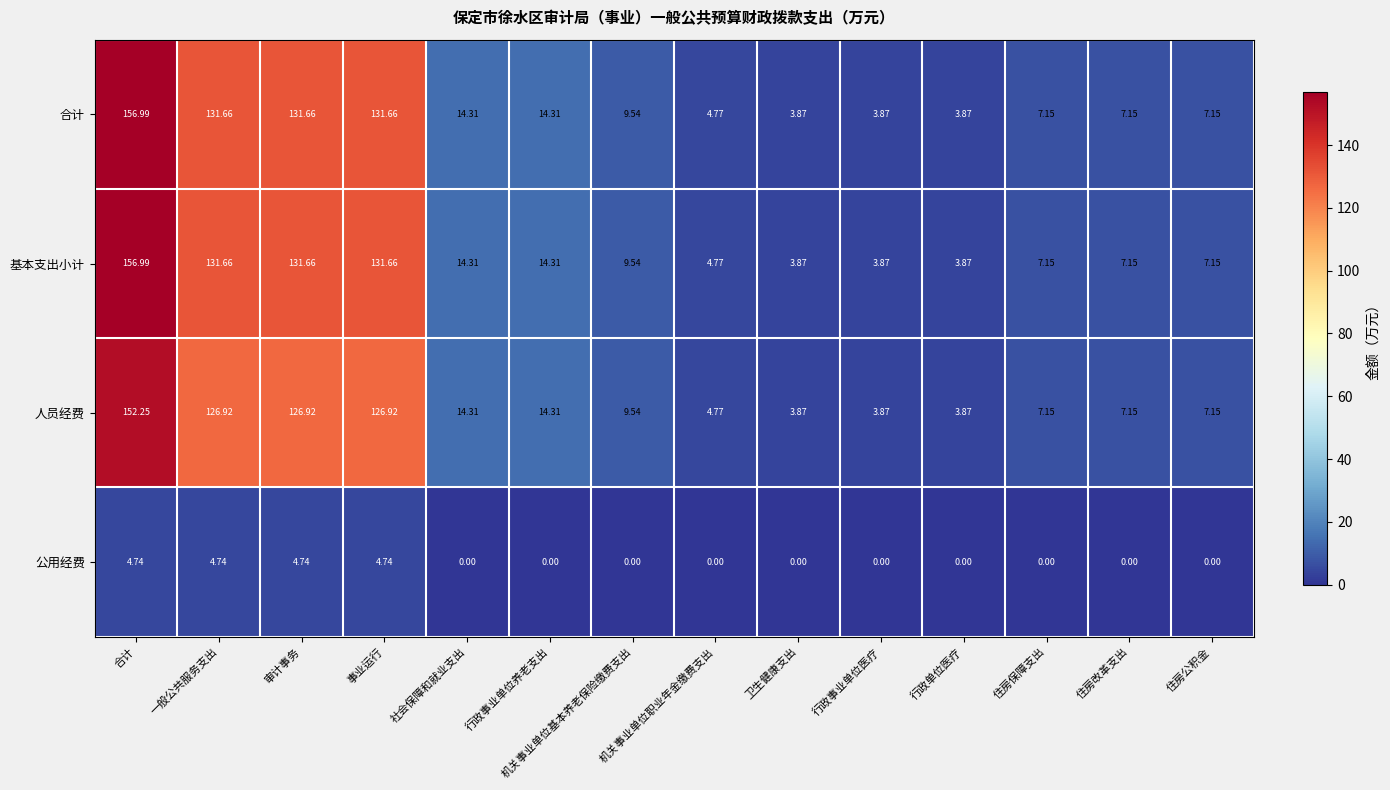

Where does the 合计 series first go above 9?

合计